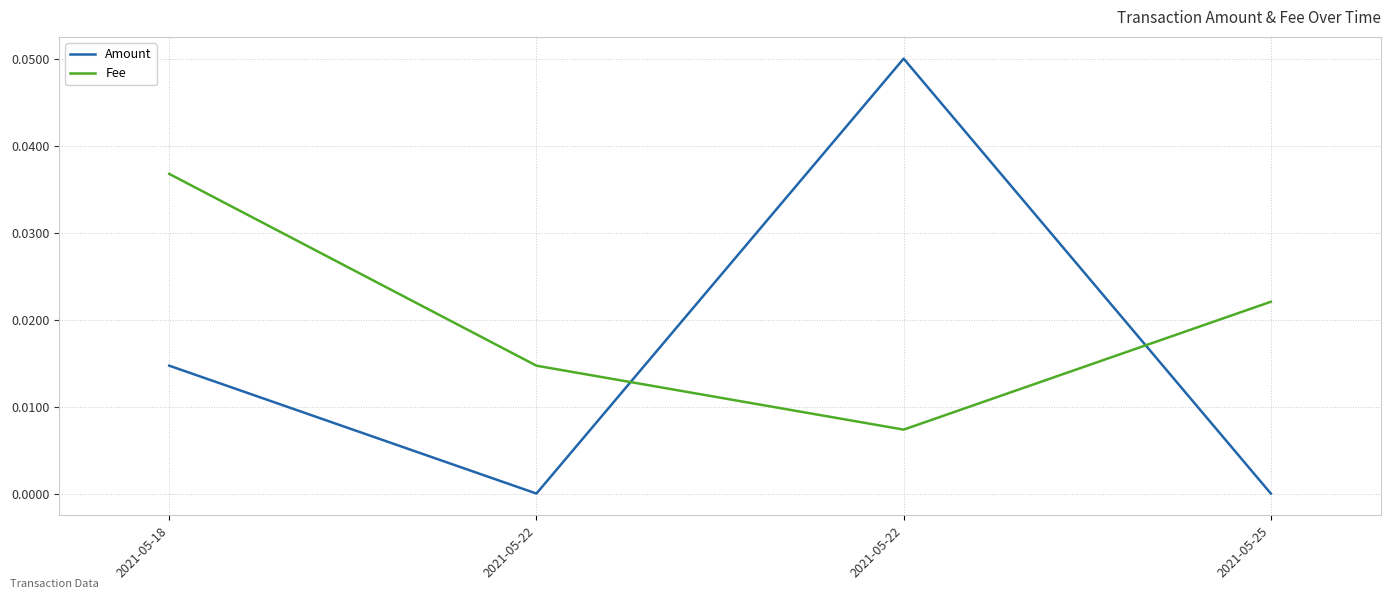

What are all the series names shown in the legend?

Amount, Fee